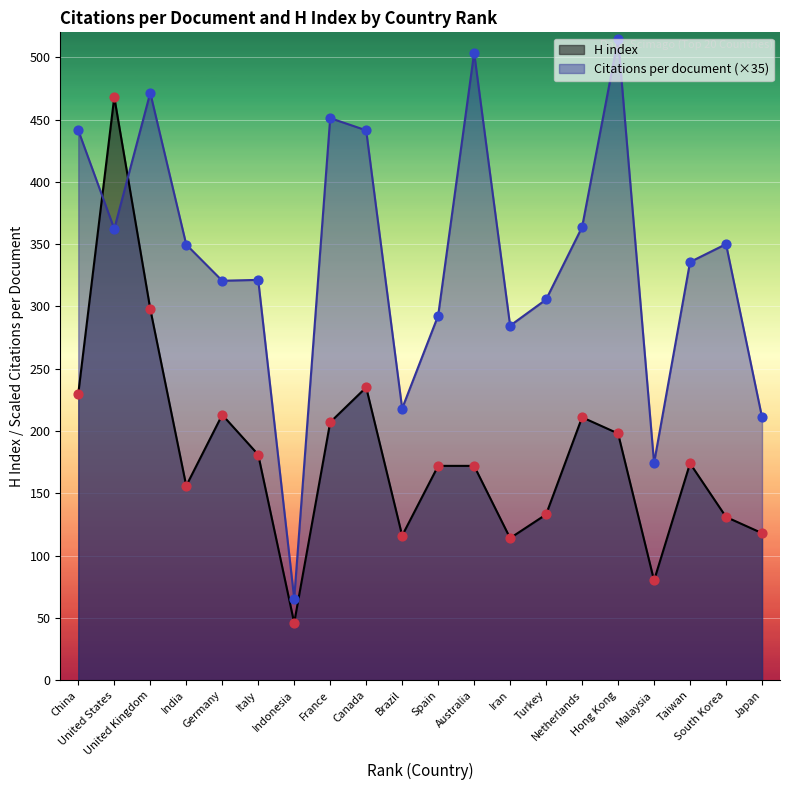

What is the total value across all series at Italy?

502.3